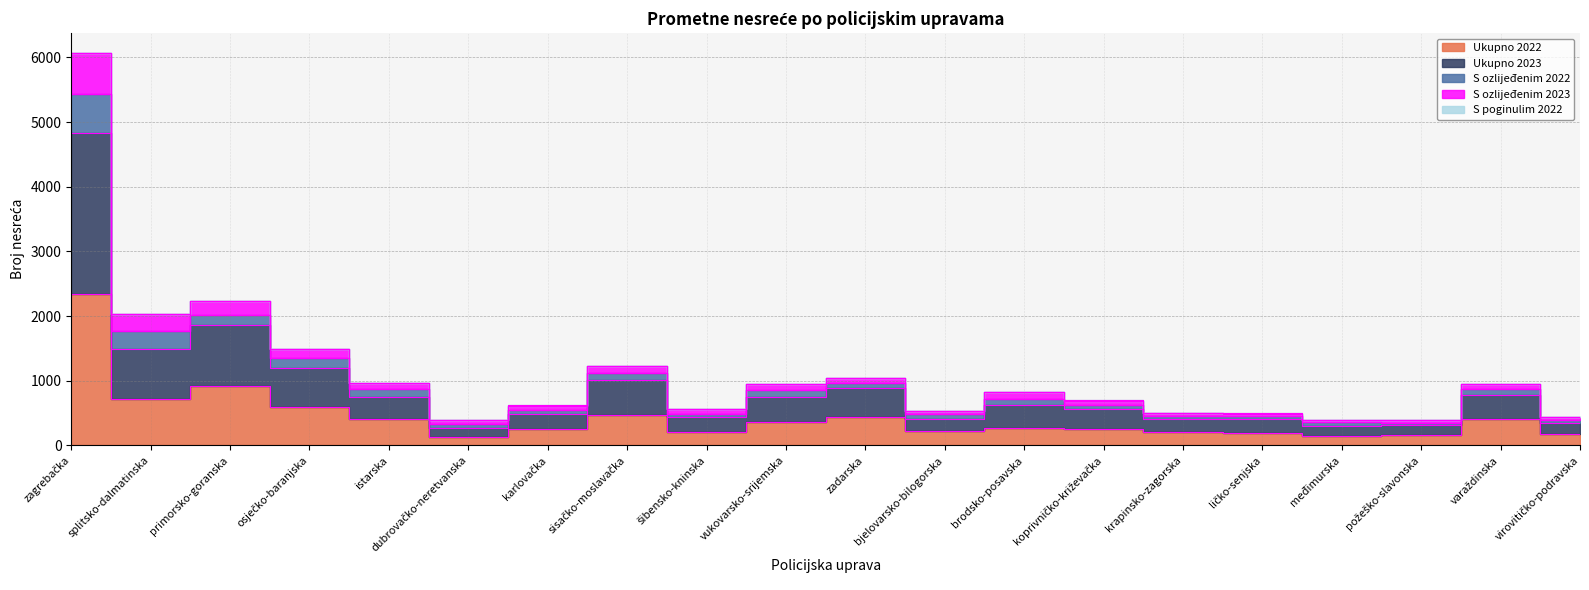

What is the approximate value of Ukupno 2022 at međimurska?

152